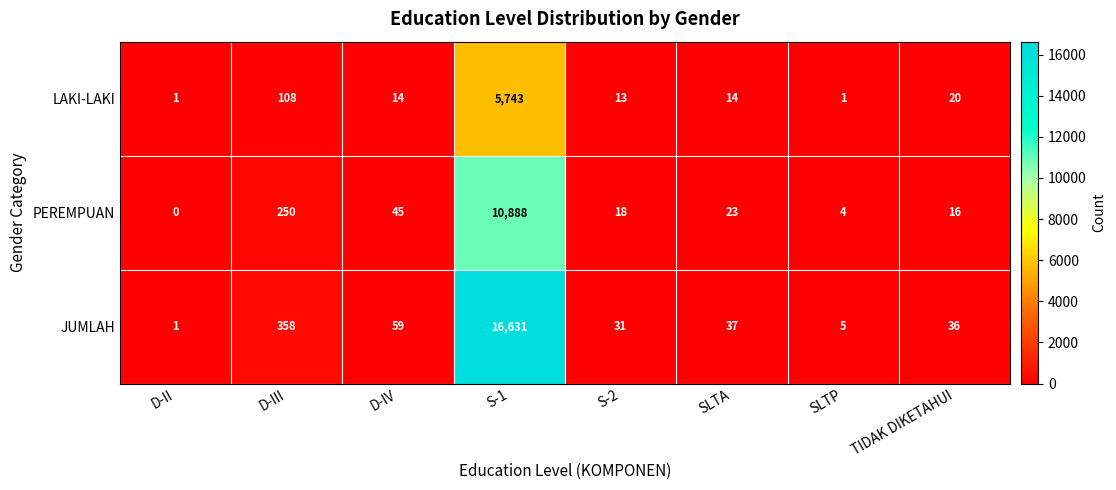

At which category does the chart reach its minimum across all series?

D-II